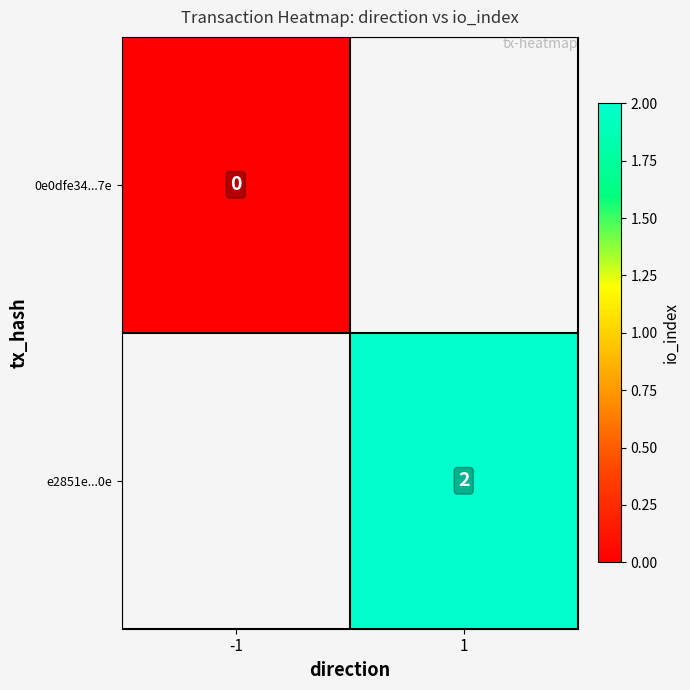

At how many categories does at least one series exceed 0?

1